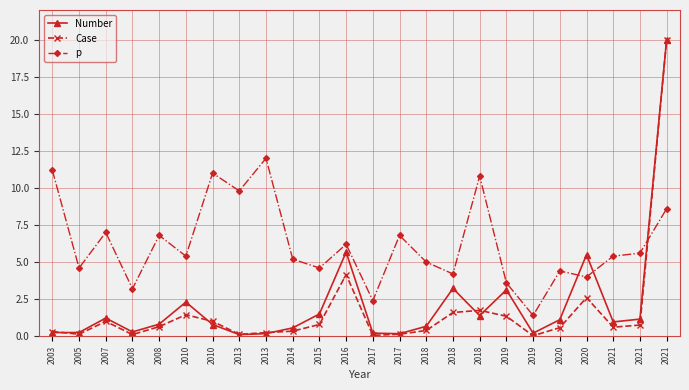

How many series are shown in this chart?

3